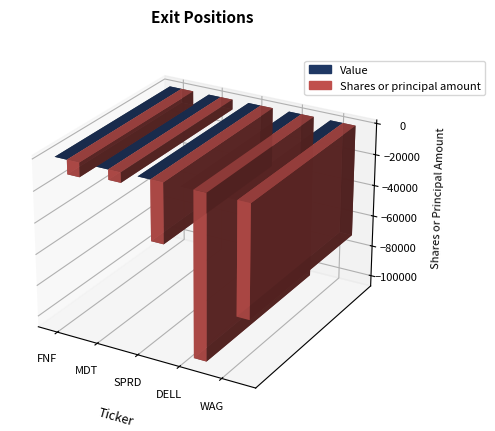

Between DELL and MDT, which is larger?

DELL